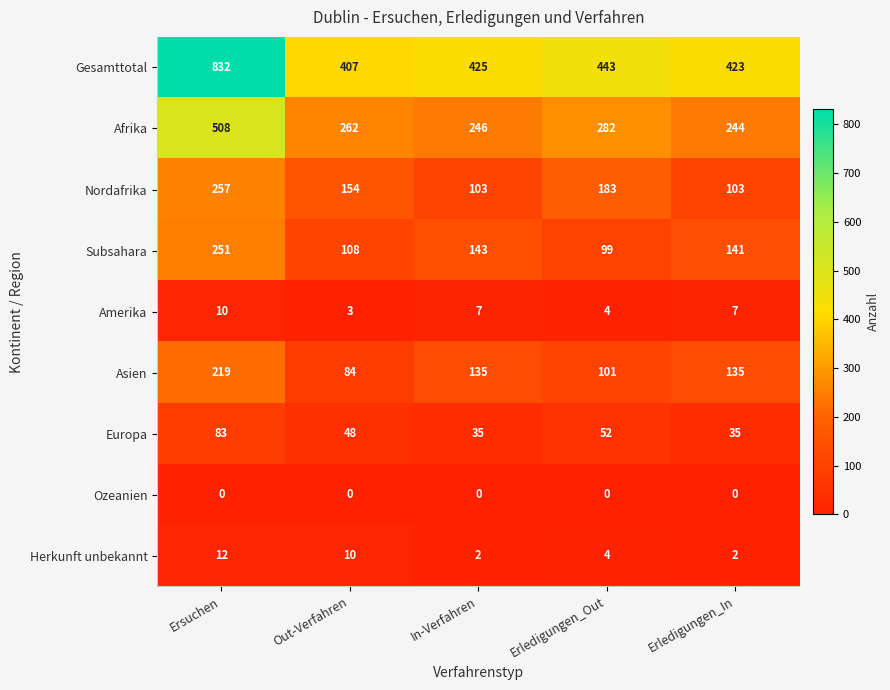

What is the difference between the maximum and minimum values in the Gesamttotal series?

425